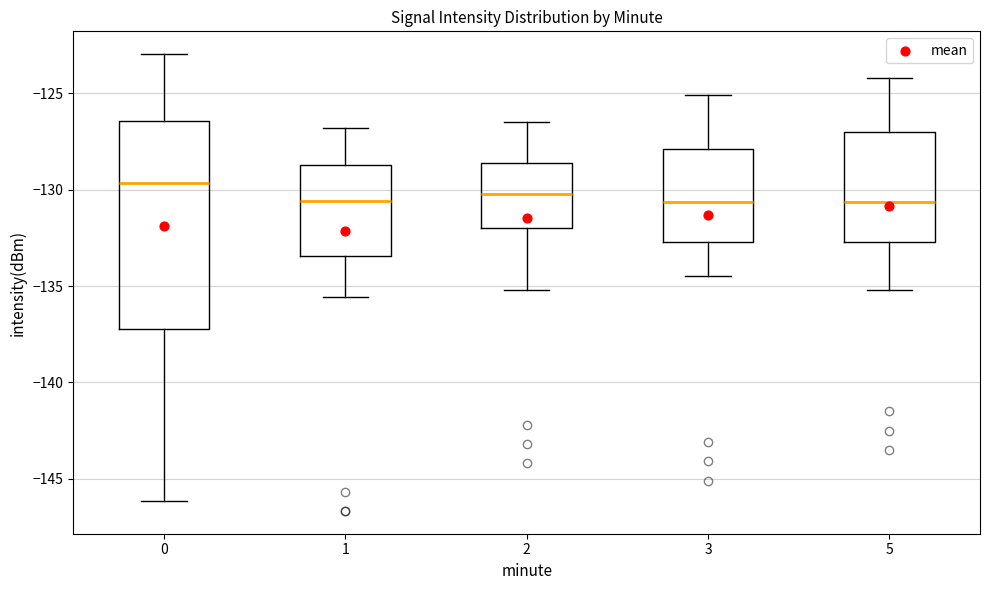

Where is the upper edge of the box at x = 2 on the y-axis? The values are not printed on the chart, so give them approximately, as read against the axis.

-128.5